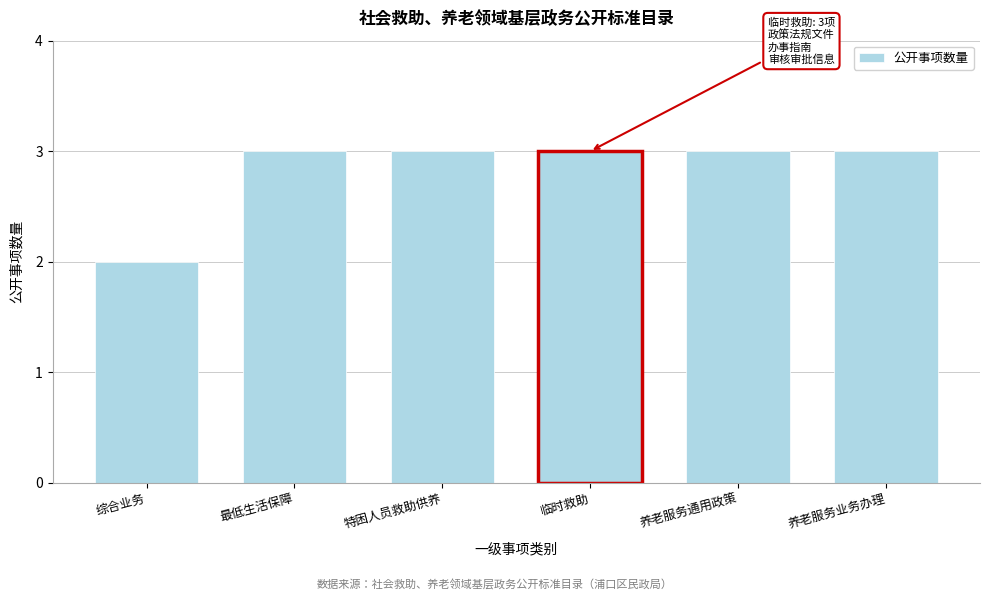

Reading left to right, extract all data points from this chart.

综合业务=2	最低生活保障=3	特困人员救助供养=3	临时救助=3	养老服务通用政策=3	养老服务业务办理=3